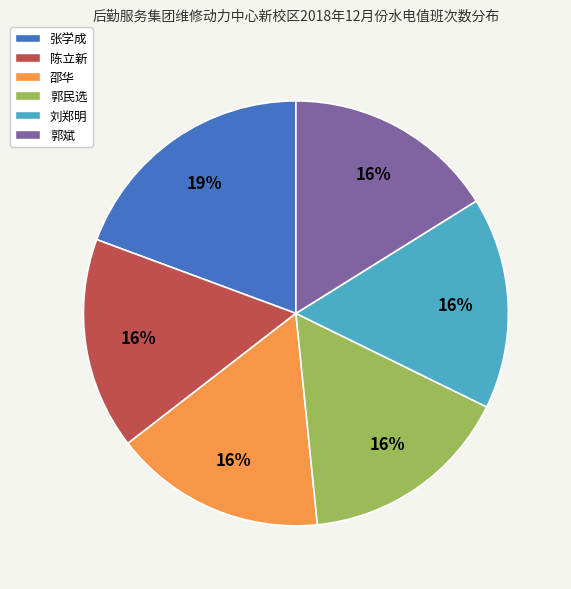

Count the number of slices in the pie.

6